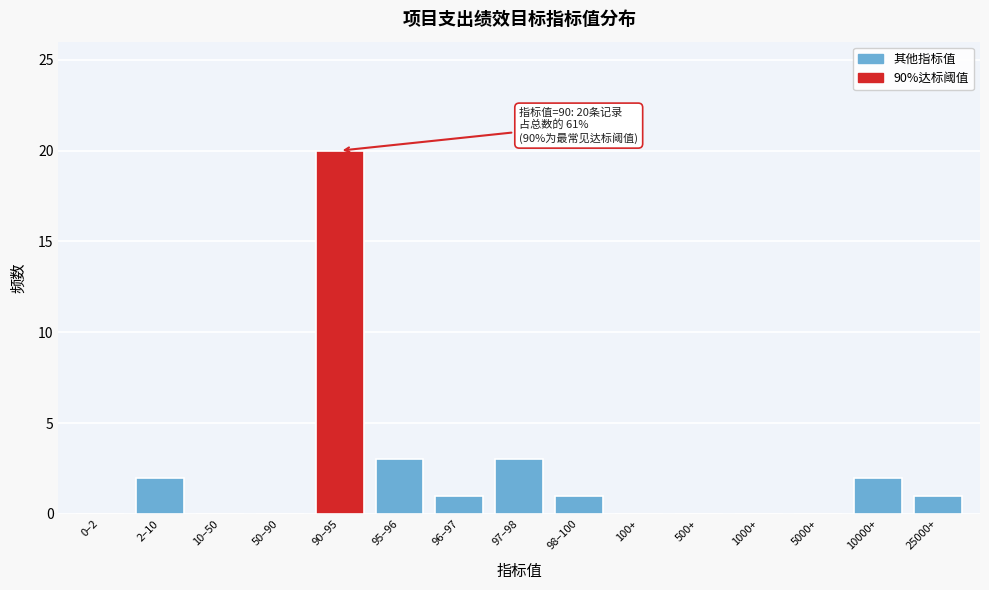

Reading right to left, list all the values displayed in this chart.

25000+=1	10000+=2	5000+=0	1000+=0	500+=0	100+=0	98–100=1	97–98=3	96–97=1	95–96=3	90–95=20	50–90=0	10–50=0	2–10=2	0–2=0